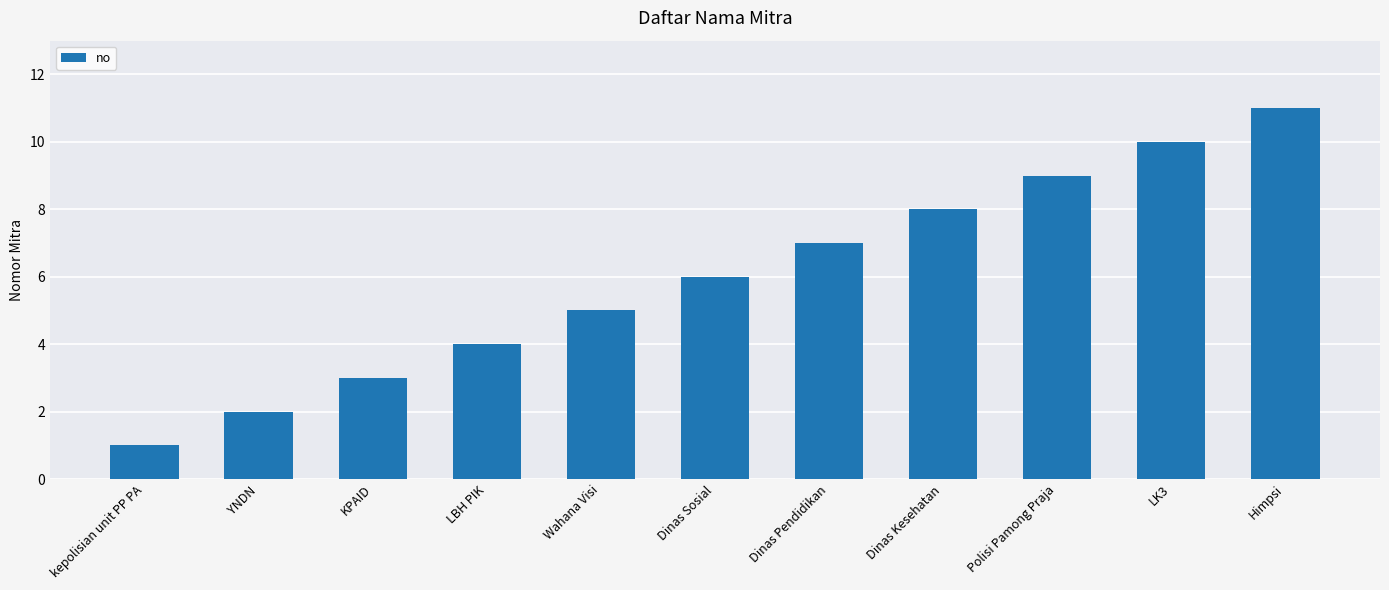

Which has a higher value, LBH PIK or Dinas Sosial?

Dinas Sosial